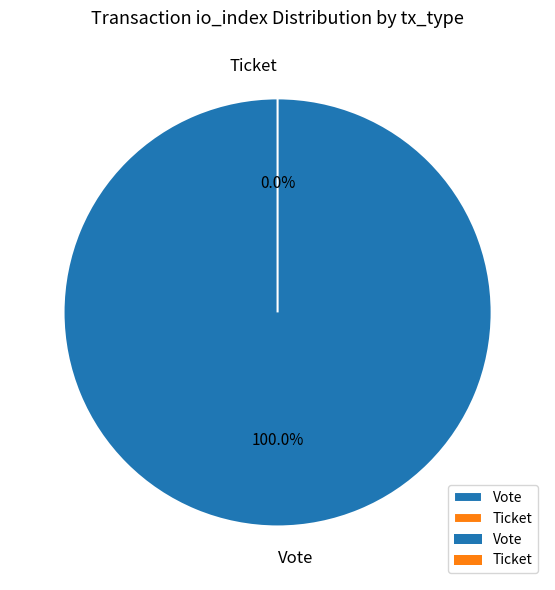

How many segments does this pie chart have?

2